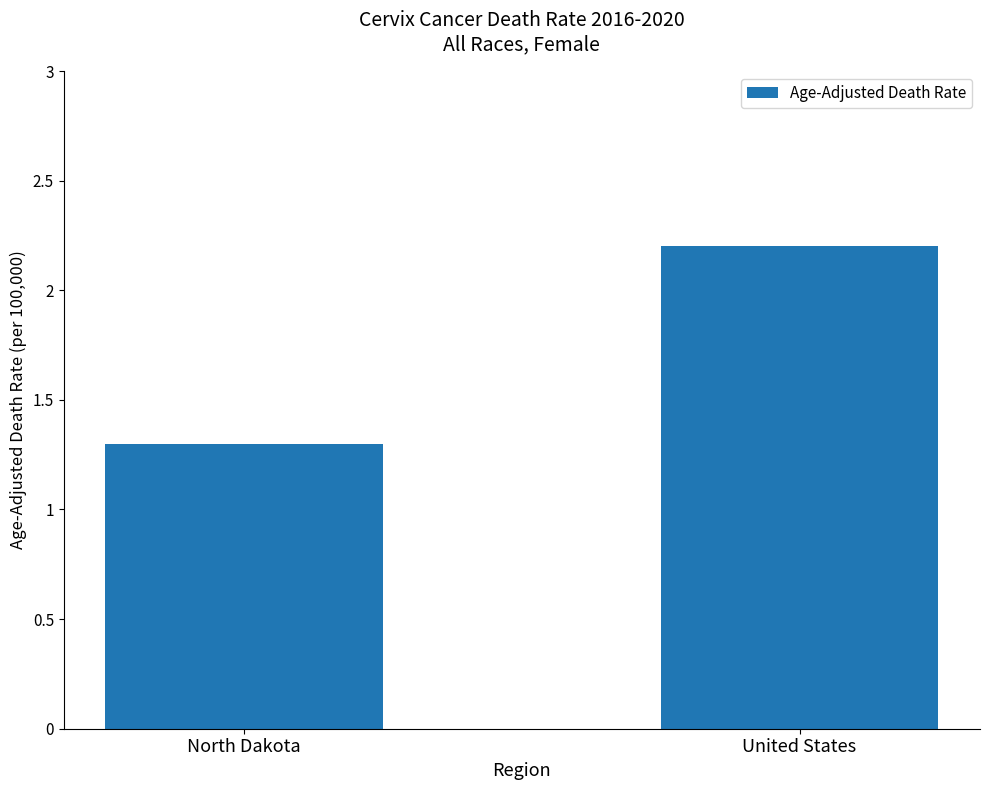

Reading left to right, list all the values displayed in this chart.

1.3	2.2